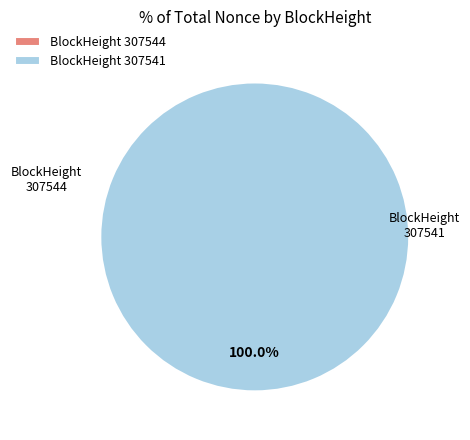

True or false: 307541 accounts for 99% of the total.

False